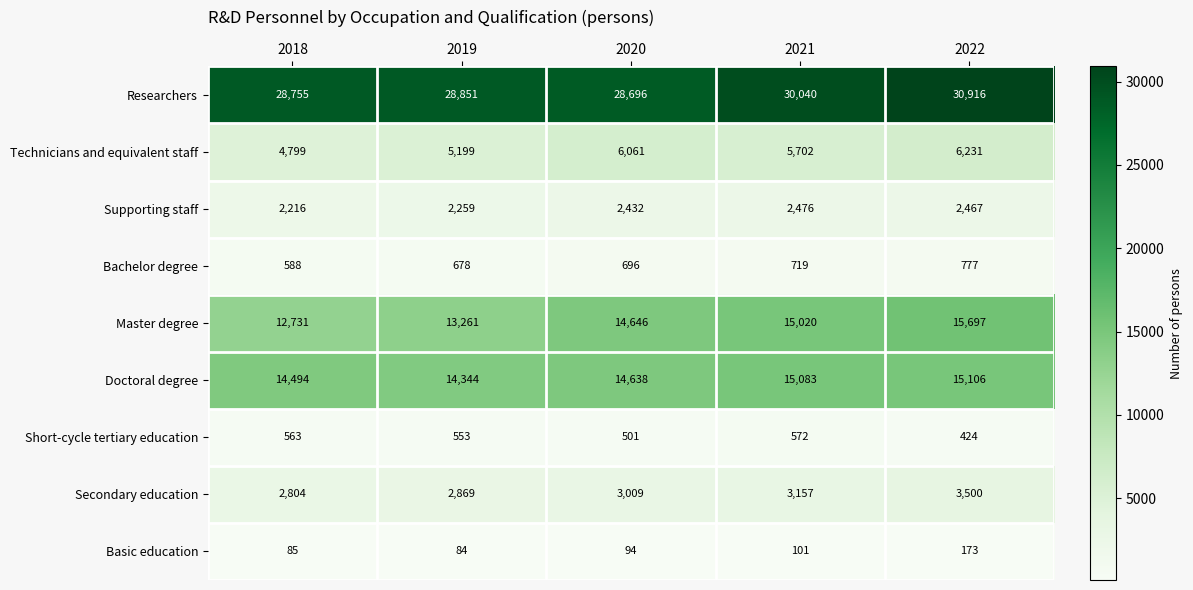

At 2022, list the series in order from smallest to largest.

Basic education, Short-cycle tertiary education, Bachelor degree, Supporting staff, Secondary education, Technicians and equivalent staff, Doctoral degree, Master degree, Researchers